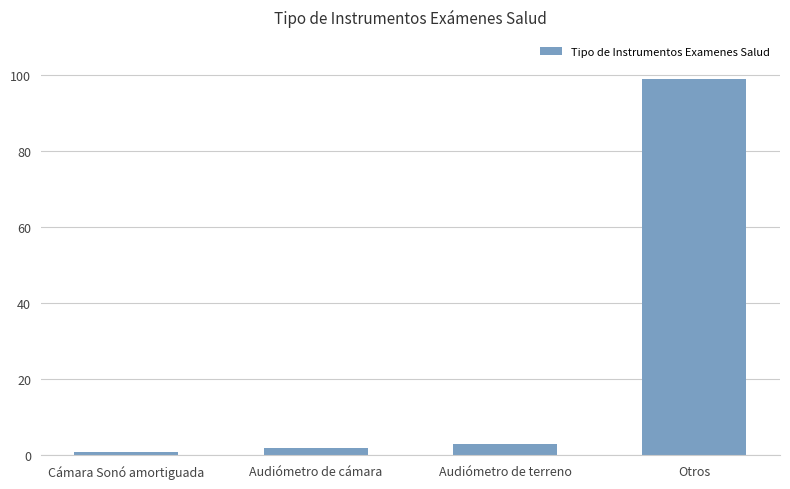

List the labels in order of value, largest first.

Otros, Audiómetro de terreno, Audiómetro de cámara, Cámara Sonó amortiguada